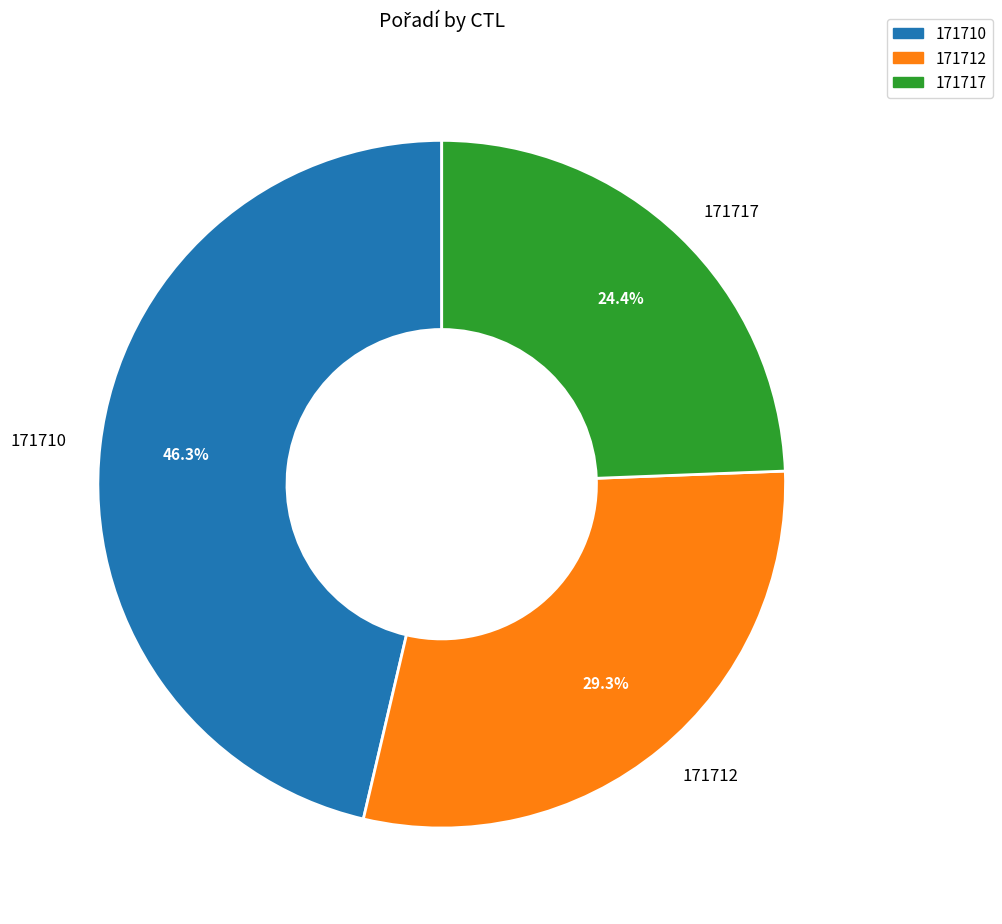

How many segments does this pie chart have?

3